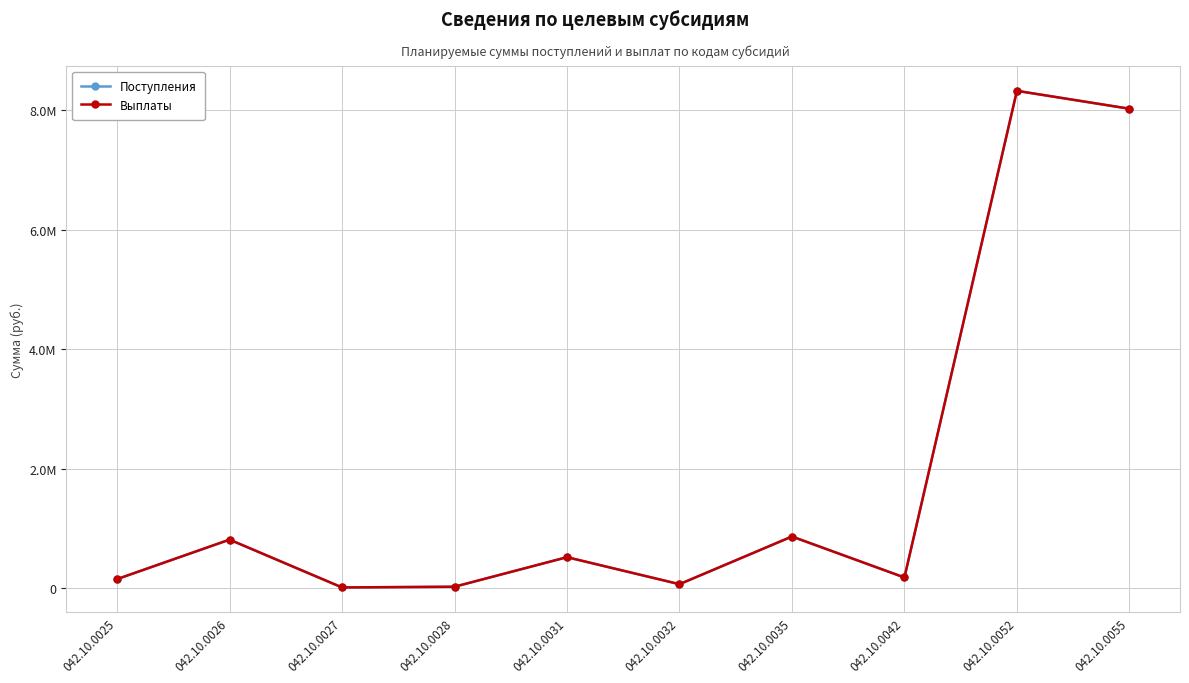

What is the sum of the Выплаты values at 042.10.0028 and 042.10.0052?

8346465.8